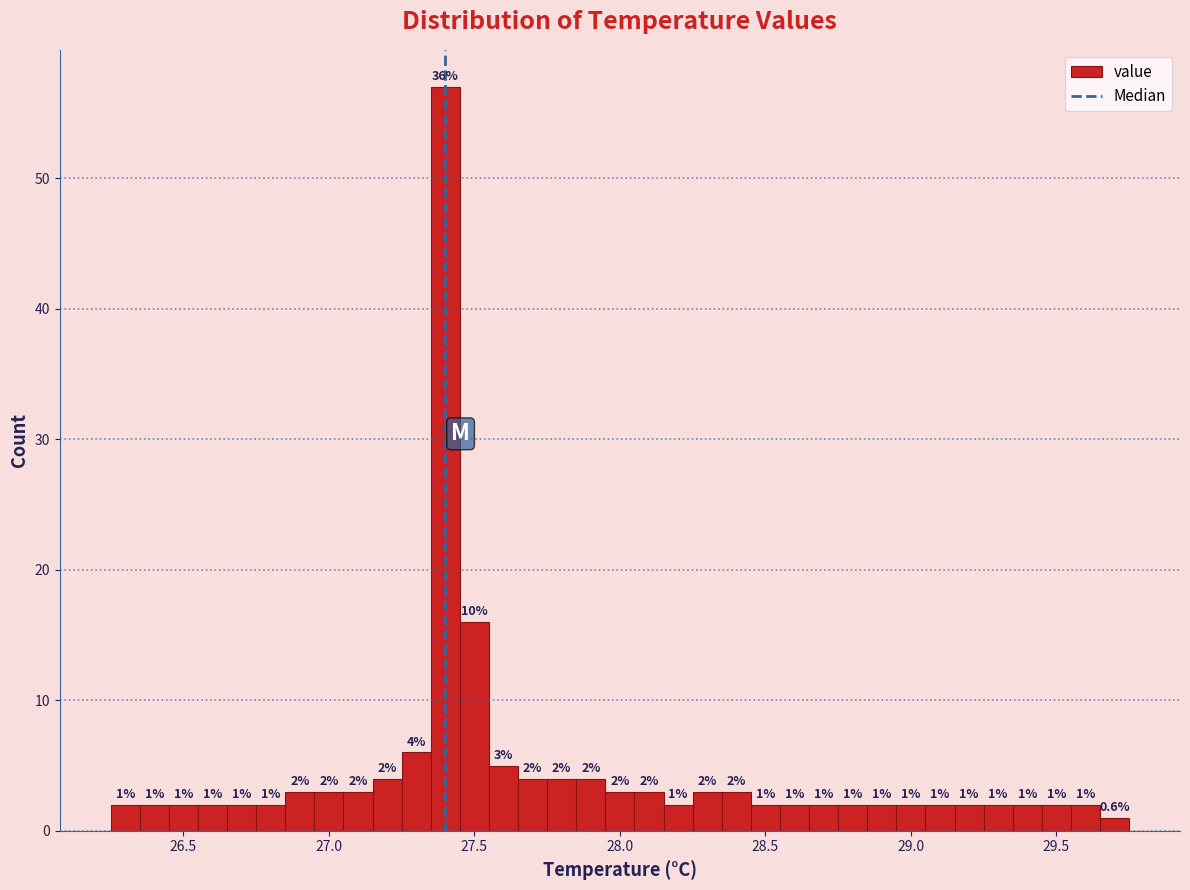

Read against the x-axis, roughly where is the centre of the tallest bar?

27.40